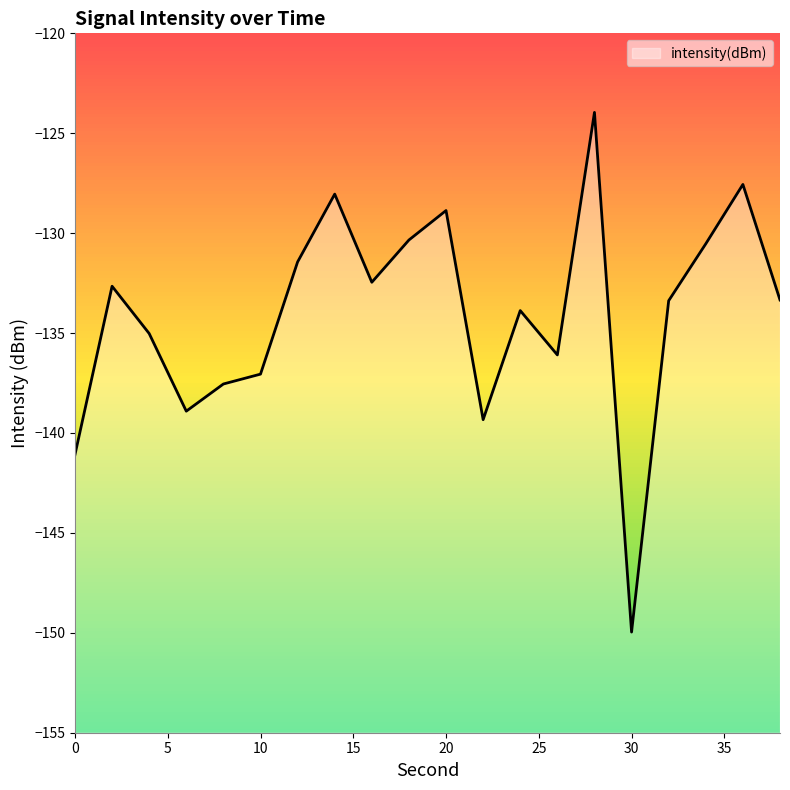

What is the sum of all values?

-2681.5